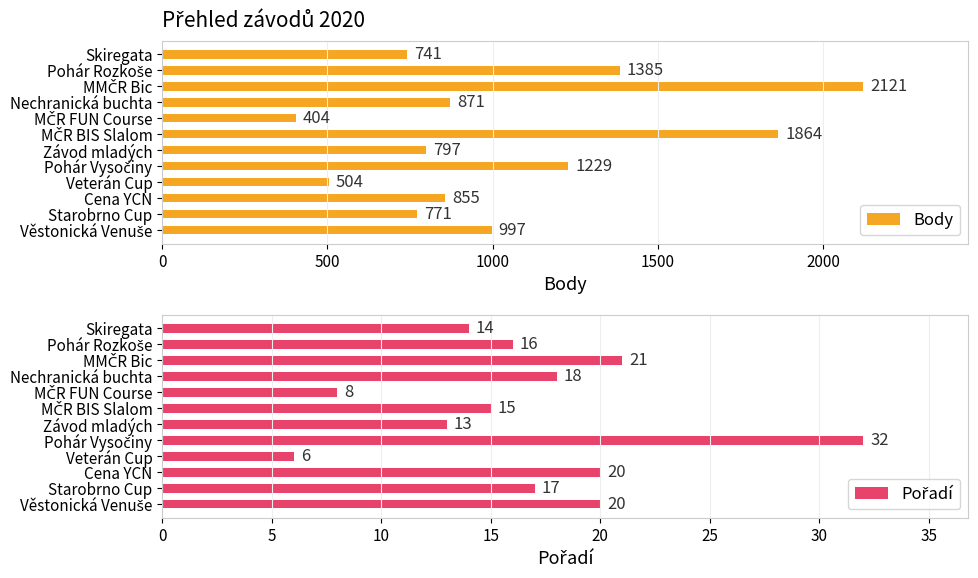

Which series has the largest total across all categories?

Body